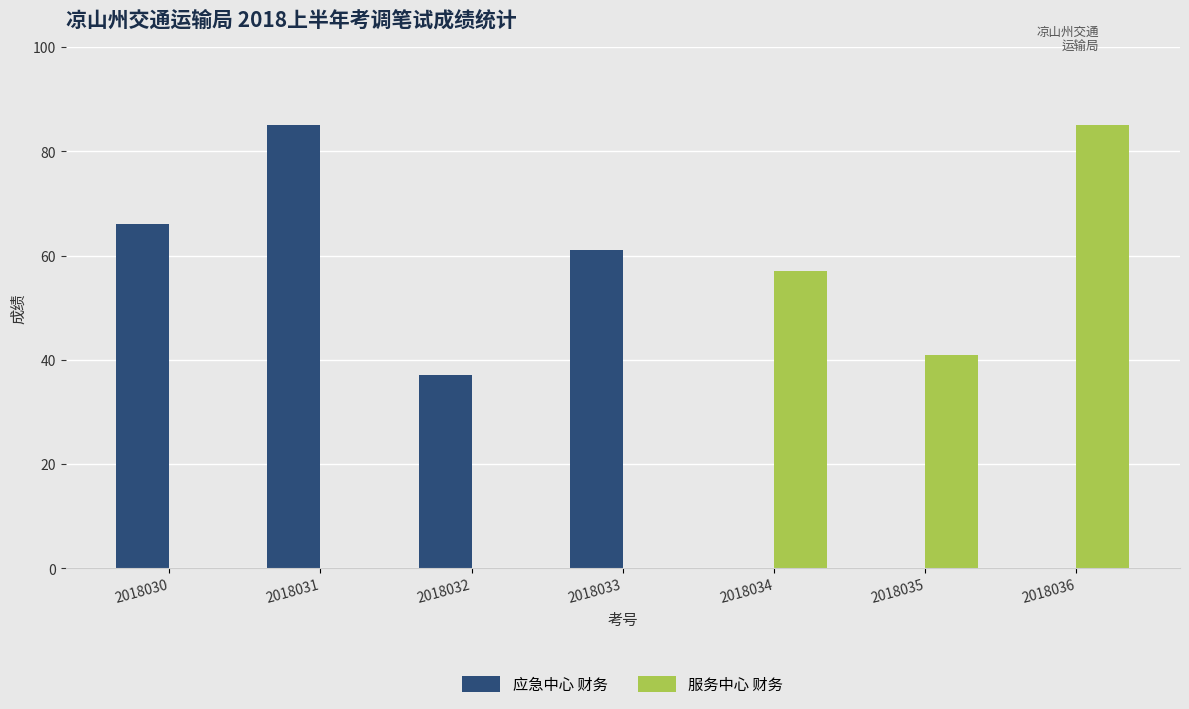

Is the value of 服务中心 财务 at 2018035 greater than the value of 应急中心 财务 at 2018035?

Yes